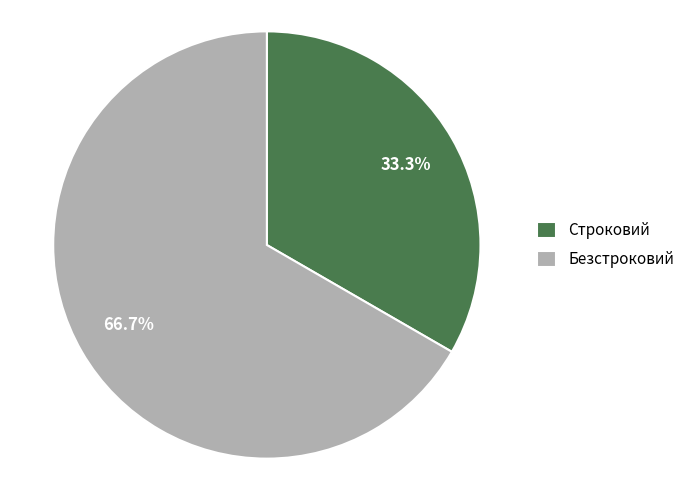

Approximately how many times larger is the value at Безстроковий compared to Строковий?

2.0